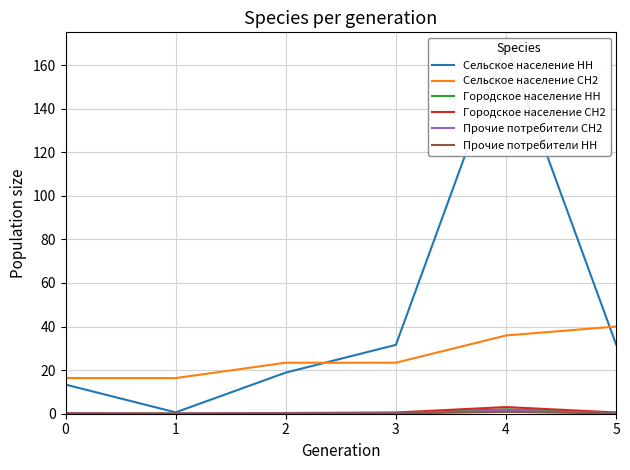

Reading right to left, extract all data points from this chart.

Сельское население НН: 5=31.8	4=170.0	3=31.6	2=18.9	1=0.6	0=13.4
Сельское население СН2: 5=40.0	4=35.9	3=23.4	2=23.4	1=16.4	0=16.4
Городское население НН: 5=0.4	4=2.0	3=0.4	2=0.2	1=0.0	0=0.2
Городское население СН2: 5=0.6	4=3.1	3=0.6	2=0.3	1=0.0	0=0.2
Прочие потребители СН2: 5=0.3	4=1.4	3=0.3	2=0.2	1=0.0	0=0.1
Прочие потребители НН: 5=0.2	4=0.8	3=0.2	2=0.1	1=0.0	0=0.1